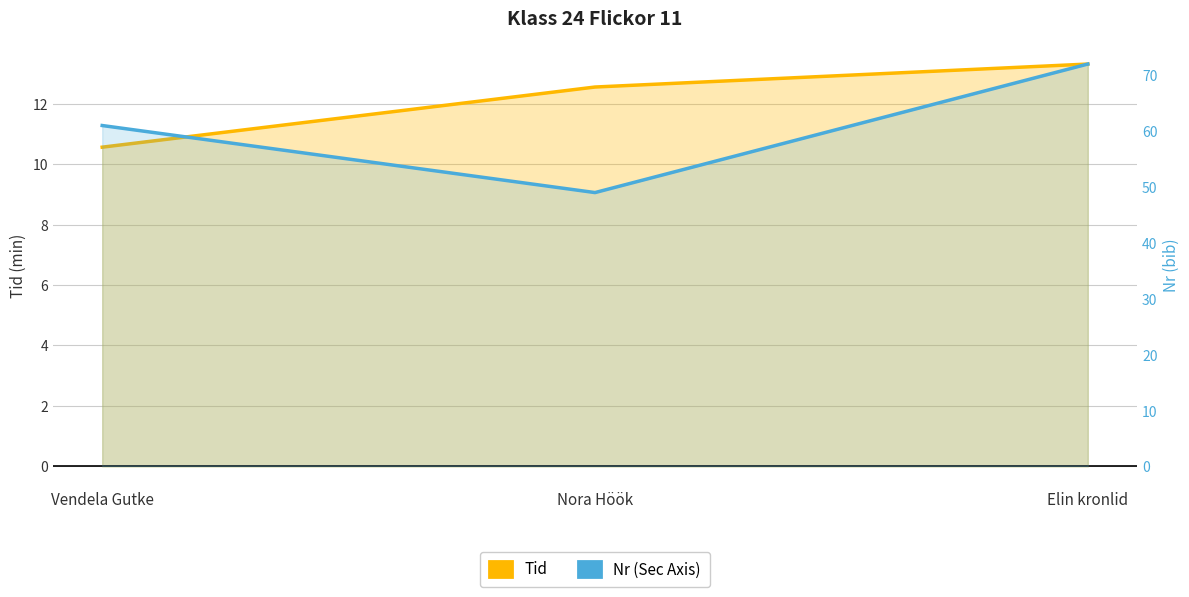

Reading right to left, what are all the values shown in this chart?

Tid: 13.3	12.6	10.6
Nr: 72.0	49.0	61.0